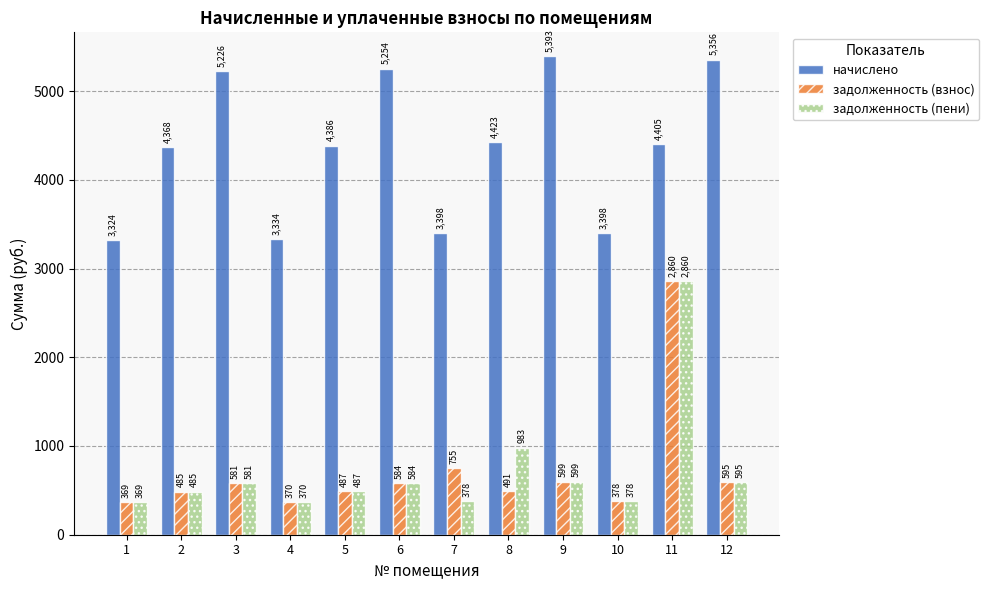

How many categories are shown in the chart?

12